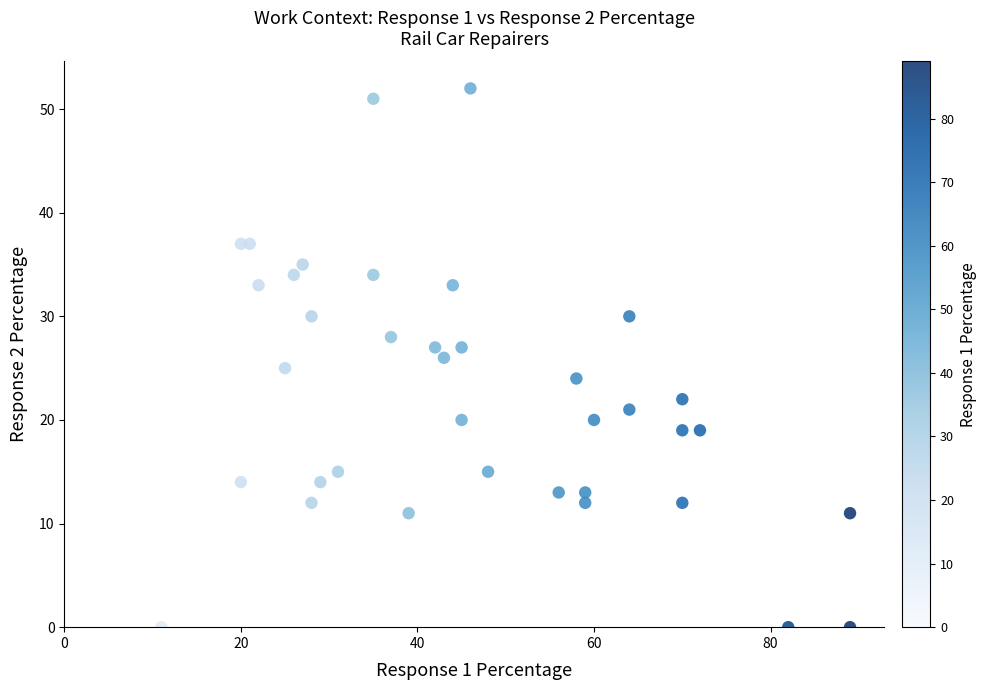

What is the range of X values (max minus min)?

78